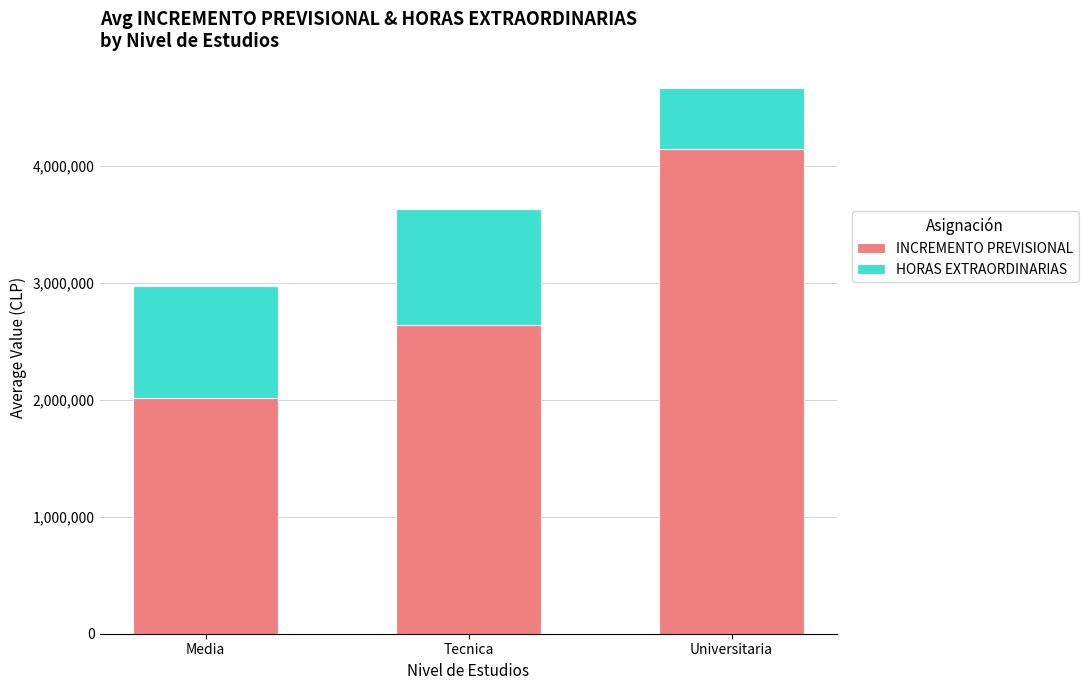

The value of INCREMENTO PREVISIONAL at Tecnica is 3864622.5. True or false?

False